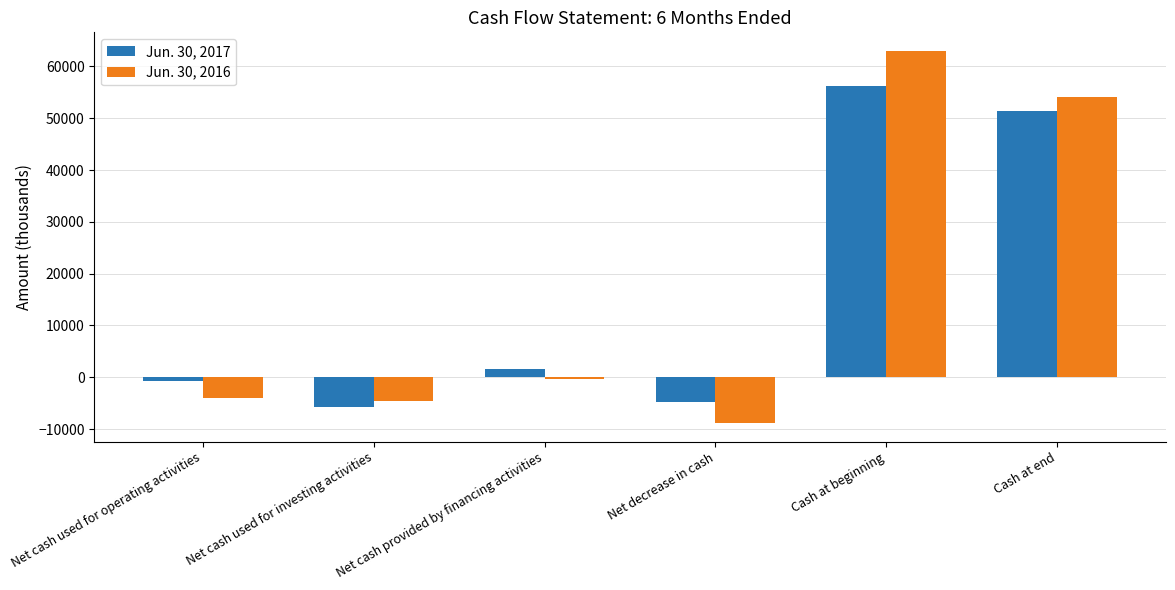

Does the chart contain any negative values?

Yes